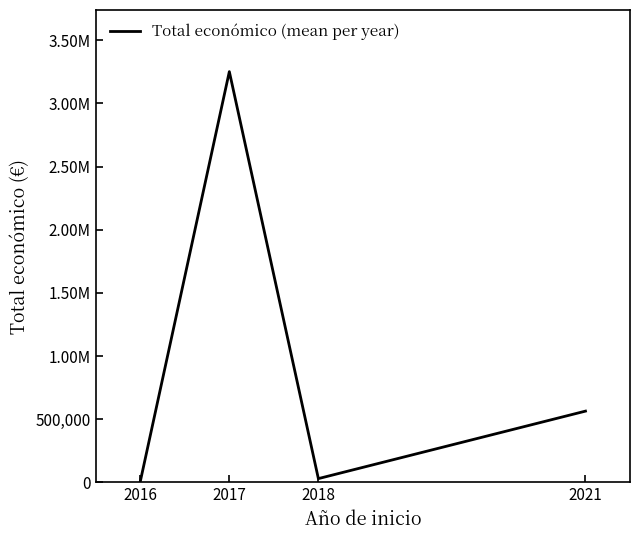

Where does the data first go above 564758?

2017